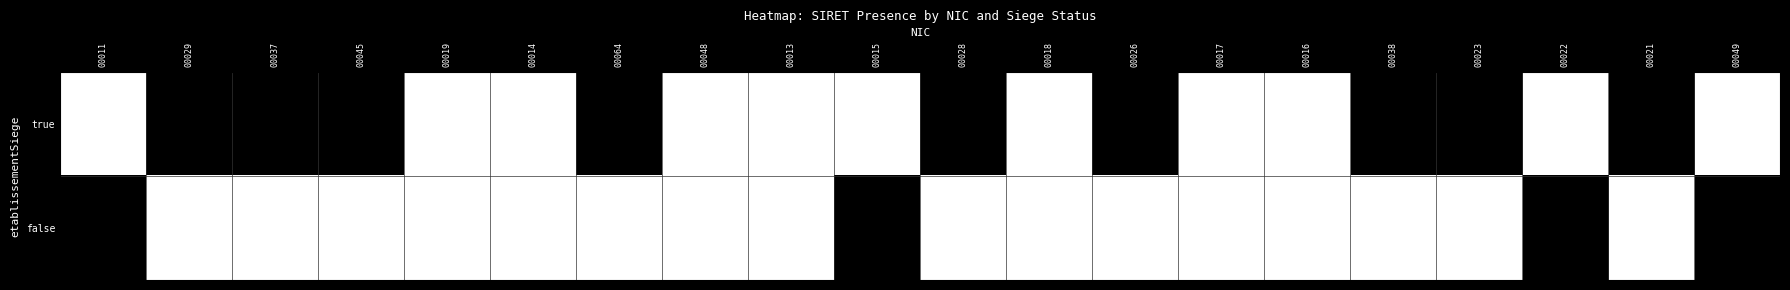

Reading left to right, extract all data points from this chart.

true: 00011=1	00029=0	00037=0	00045=0	00019=1	00014=1	00064=0	00048=1	00013=1	00015=1	00028=0	00018=1	00026=0	00017=1	00016=1	00038=0	00023=0	00022=1	00021=0	00049=1
false: 00011=0	00029=1	00037=1	00045=1	00019=1	00014=1	00064=1	00048=1	00013=1	00015=0	00028=1	00018=1	00026=1	00017=1	00016=1	00038=1	00023=1	00022=0	00021=1	00049=0